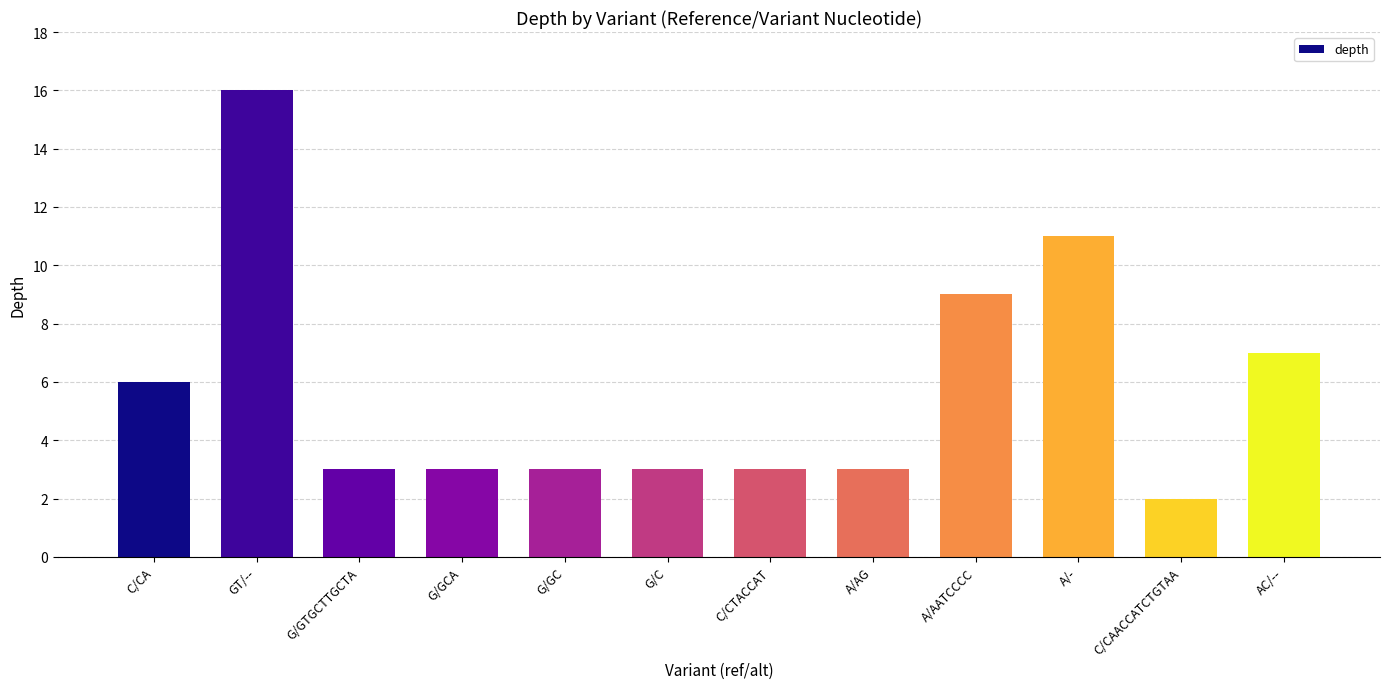

Are the bars grouped side by side (vs. stacked)?

No